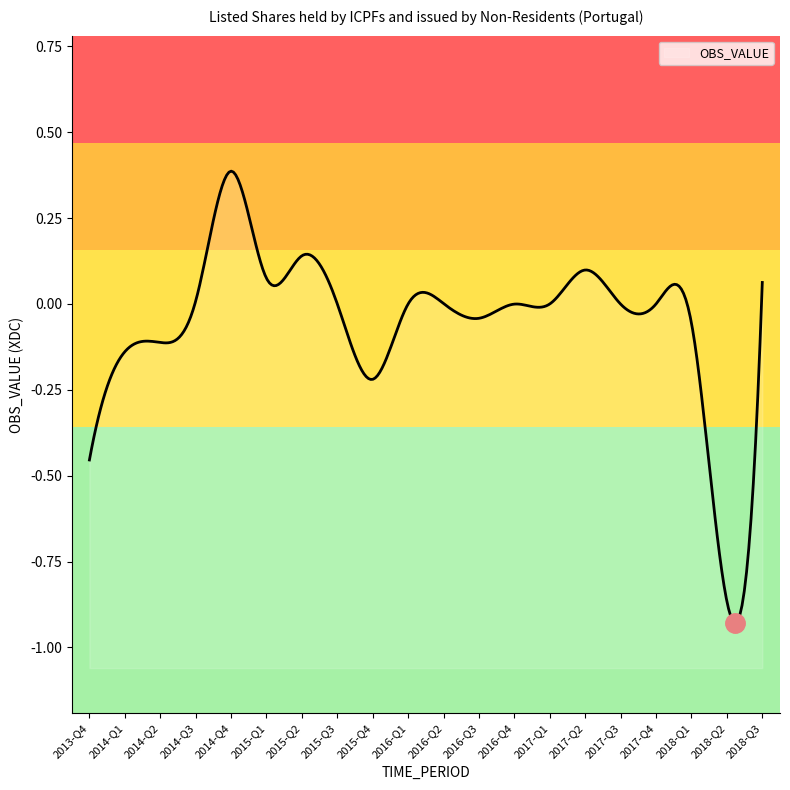

Reading right to left, what are all the values shown in this chart?

0.1	-0.9	-0.1	0.0	-0.0	0.1	0.0	-0.0	-0.0	0.0	0.0	-0.2	-0.0	0.1	0.1	0.4	0.0	-0.1	-0.1	-0.5